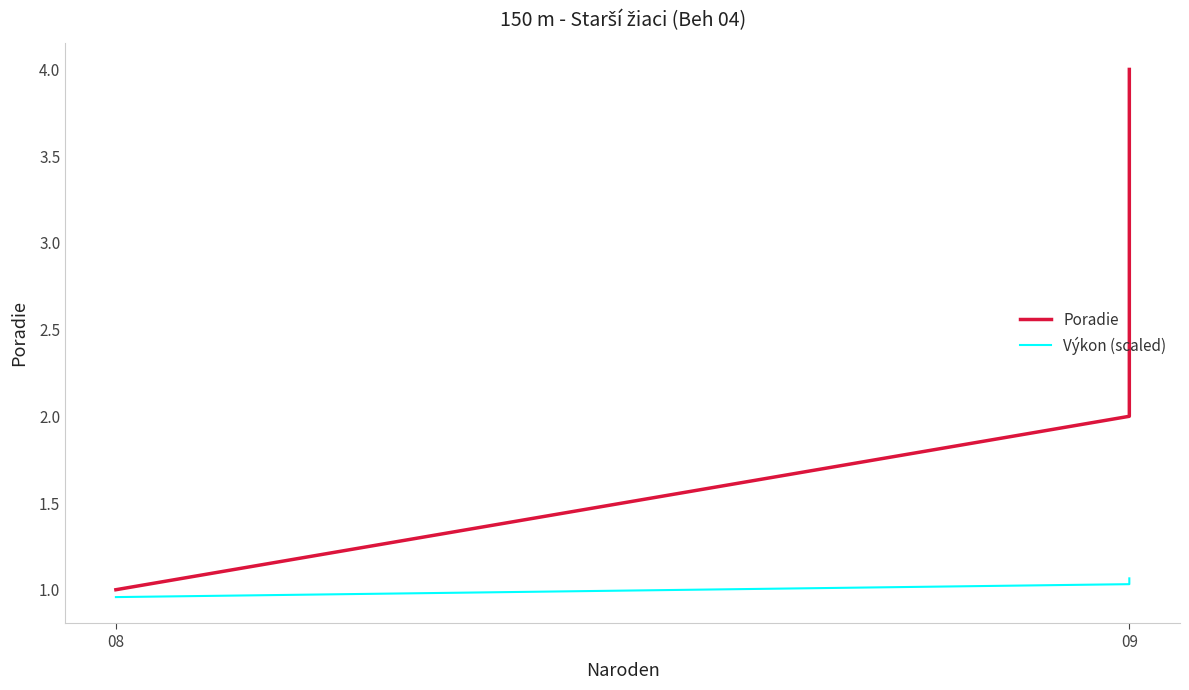

What is the minimum value for Poradie?

1.0